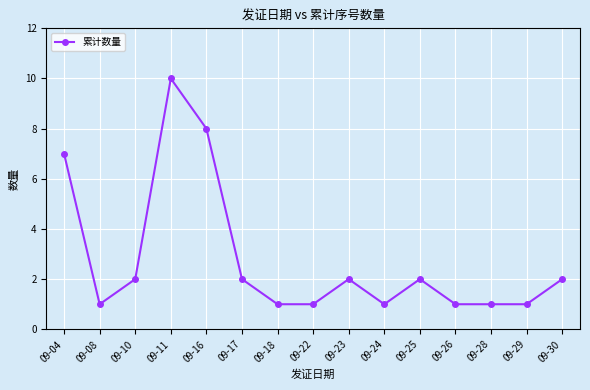

Which category has the highest value across all series?

09-11